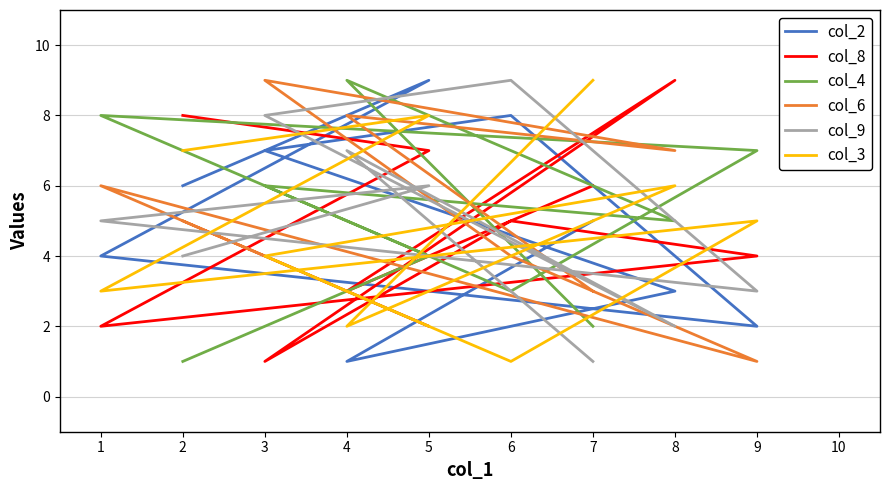

What is the difference between the col_2 values at 7 and 6?

3